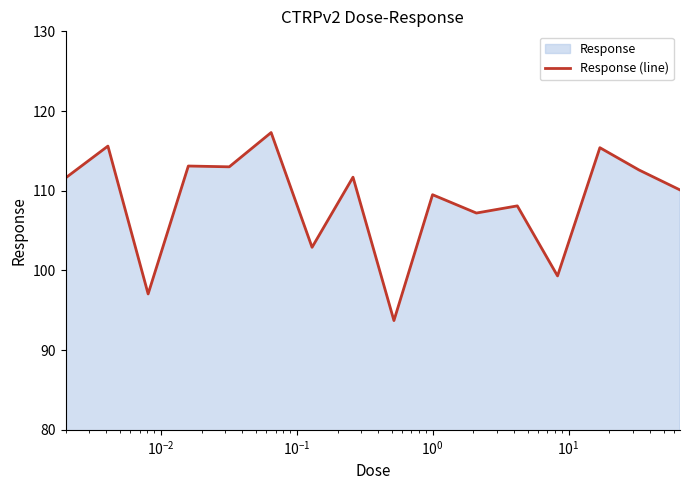

What is the greatest value displayed?

117.3